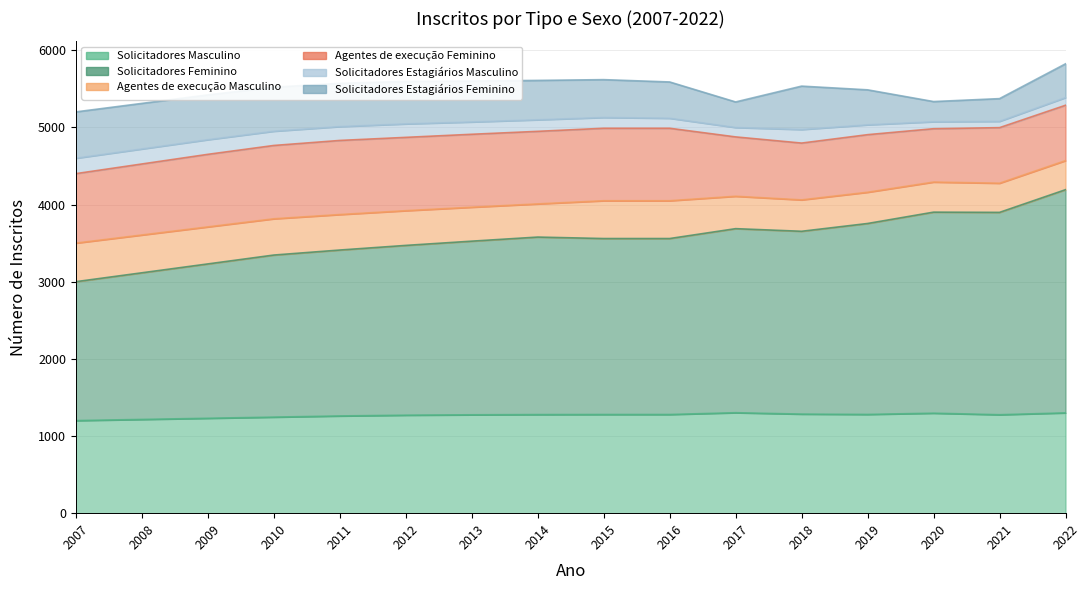

Is the value of Solicitadores Estagiários Feminino at 2014 greater than the value of Solicitadores Feminino at 2017?

No